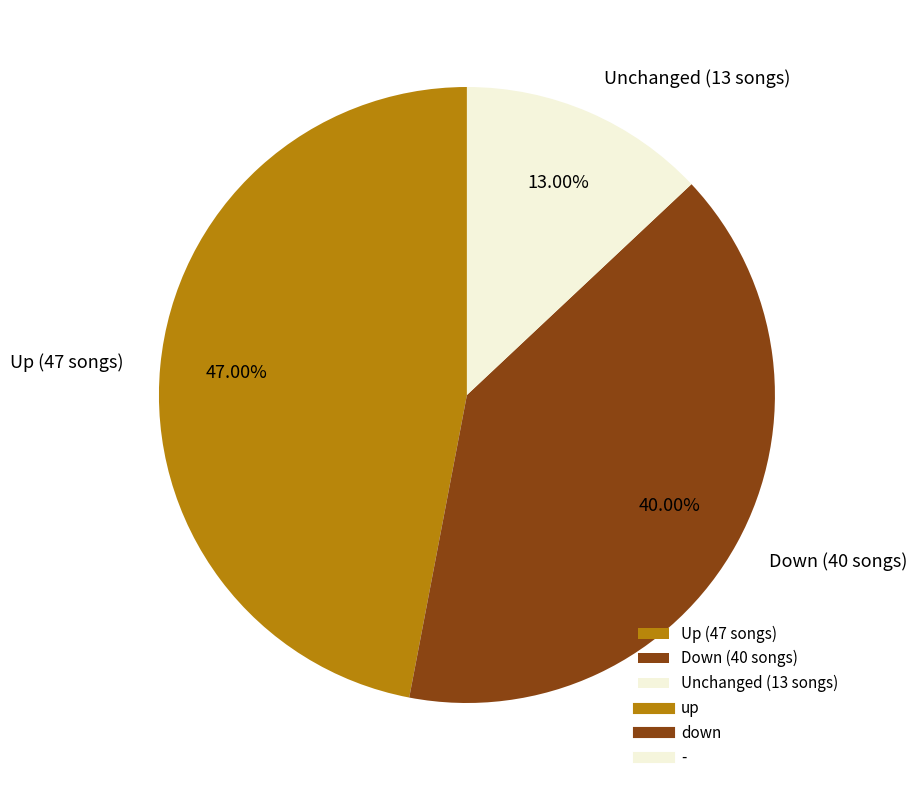

Combined, do Down (40 songs) and Up (47 songs) account for over 50%?

Yes